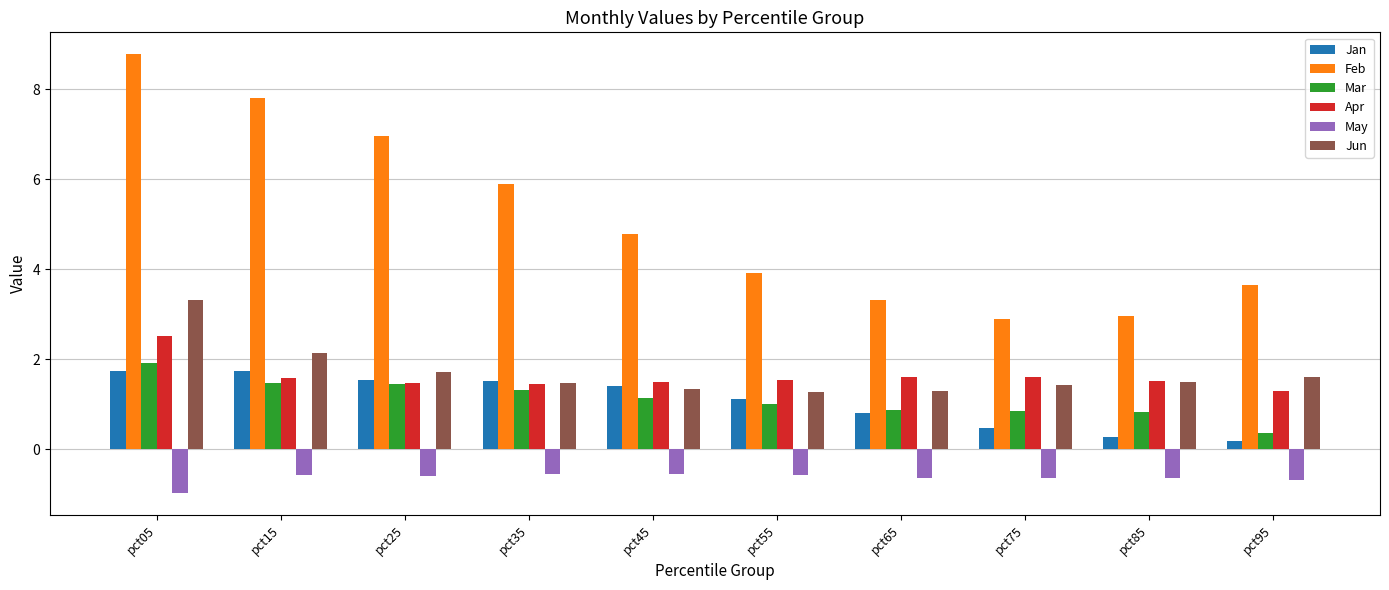

What is the spread (max minus min) of values at pct25?

7.6